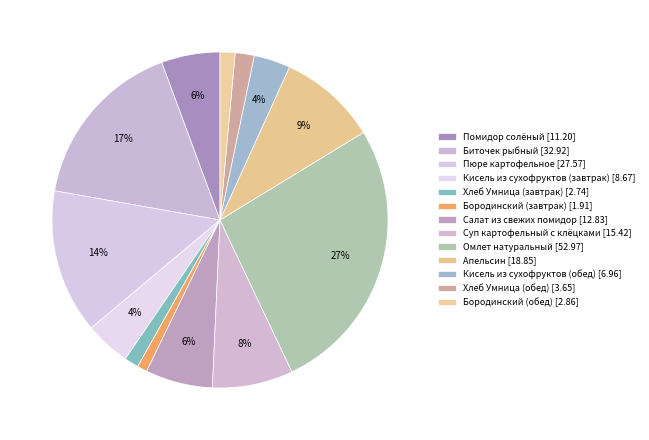

Count the number of slices in the pie.

13